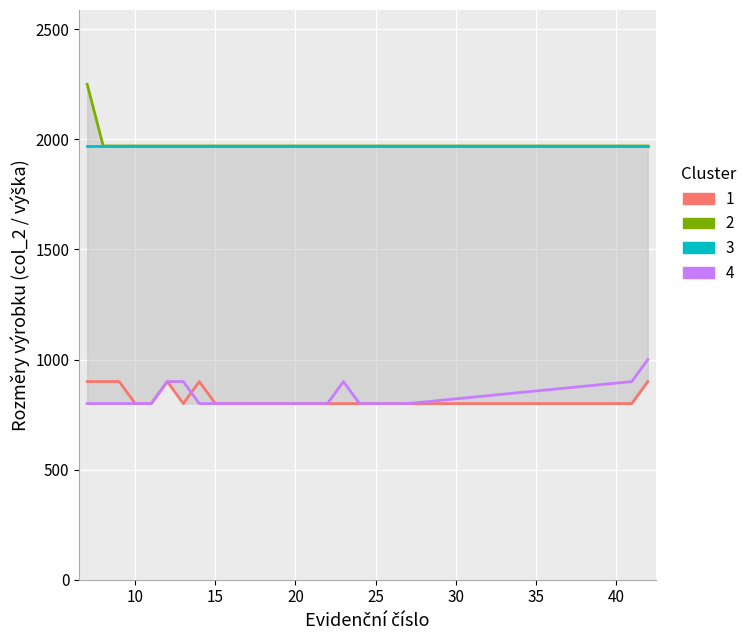

Is it true that 4 equals 800 at 25?

True